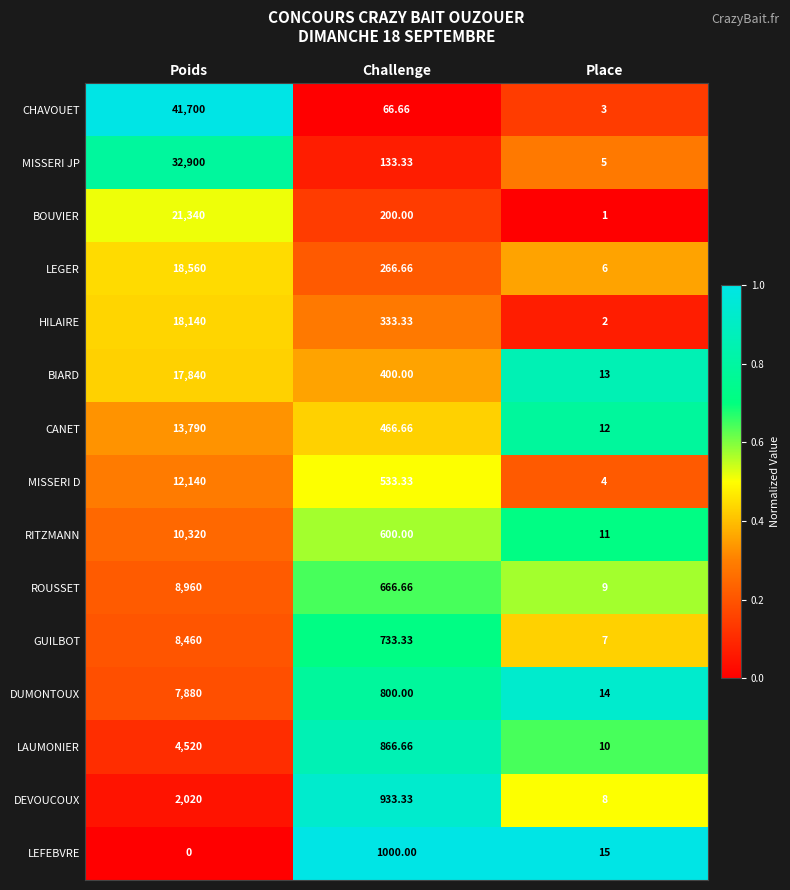

Which series has the largest range (max minus min)?

CHAVOUET